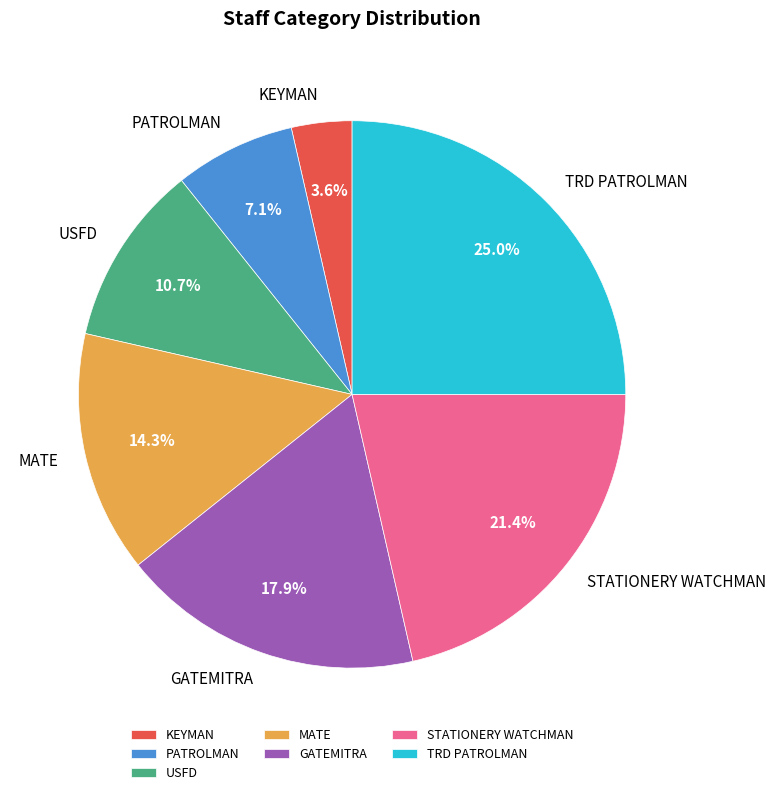

What percentage do STATIONERY WATCHMAN and MATE together represent?

35.7%